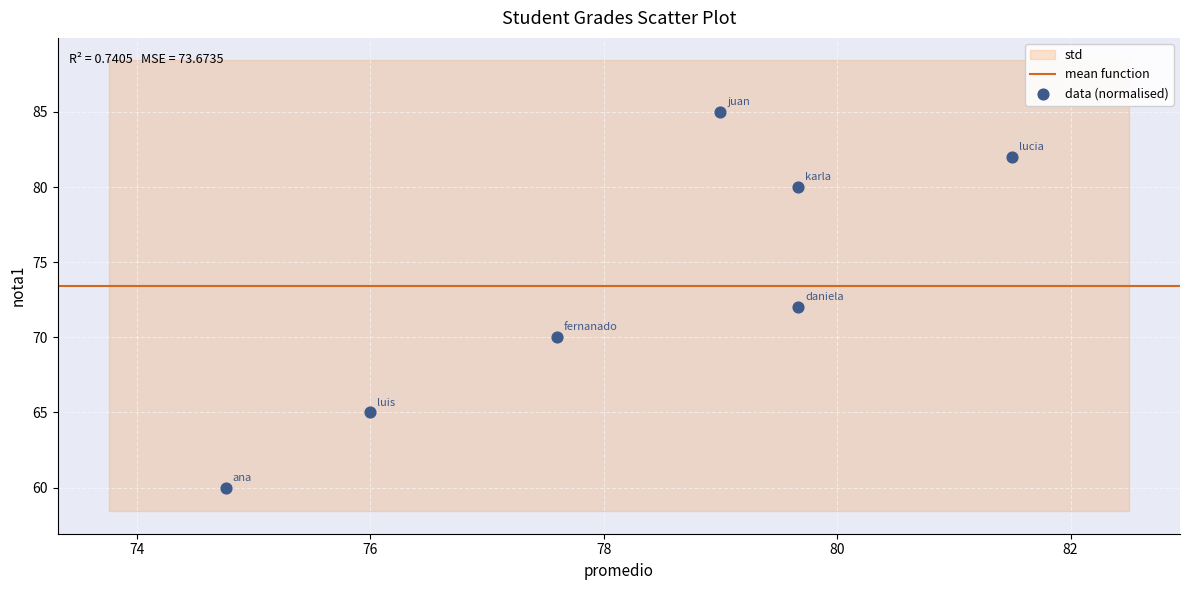

How many points are shown in the scatter plot?

7